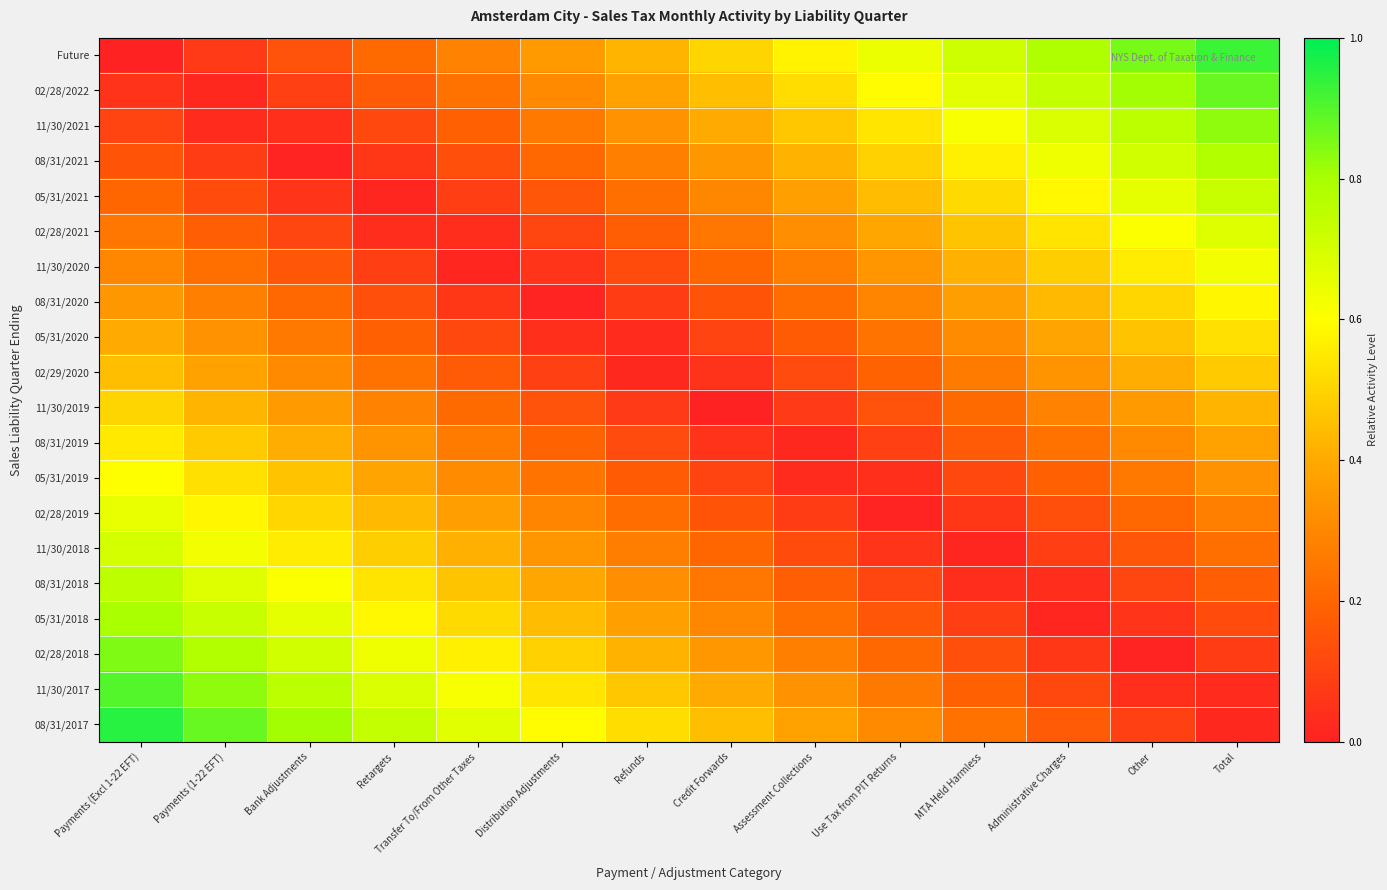

Reading left to right, transcribe all the data shown in this chart.

Future: Payments (Excl 1-22 EFT)=0.0	Payments (1-22 EFT)=0.1	Bank Adjustments=0.1	Retargets=0.2	Transfer To/From Other Taxes=0.3	Distribution Adjustments=0.4	Refunds=0.4	Credit Forwards=0.5	Assessment Collections=0.6	Use Tax from PIT Returns=0.6	MTA Held Harmless=0.7	Administrative Charges=0.8	Other=0.9	Total=0.9
02/28/2022: Payments (Excl 1-22 EFT)=0.1	Payments (1-22 EFT)=0.0	Bank Adjustments=0.1	Retargets=0.2	Transfer To/From Other Taxes=0.2	Distribution Adjustments=0.3	Refunds=0.4	Credit Forwards=0.5	Assessment Collections=0.5	Use Tax from PIT Returns=0.6	MTA Held Harmless=0.7	Administrative Charges=0.7	Other=0.8	Total=0.9
11/30/2021: Payments (Excl 1-22 EFT)=0.1	Payments (1-22 EFT)=0.0	Bank Adjustments=0.0	Retargets=0.1	Transfer To/From Other Taxes=0.2	Distribution Adjustments=0.3	Refunds=0.3	Credit Forwards=0.4	Assessment Collections=0.5	Use Tax from PIT Returns=0.5	MTA Held Harmless=0.6	Administrative Charges=0.7	Other=0.8	Total=0.8
08/31/2021: Payments (Excl 1-22 EFT)=0.1	Payments (1-22 EFT)=0.1	Bank Adjustments=0.0	Retargets=0.1	Transfer To/From Other Taxes=0.1	Distribution Adjustments=0.2	Refunds=0.3	Credit Forwards=0.3	Assessment Collections=0.4	Use Tax from PIT Returns=0.5	MTA Held Harmless=0.6	Administrative Charges=0.6	Other=0.7	Total=0.8
05/31/2021: Payments (Excl 1-22 EFT)=0.2	Payments (1-22 EFT)=0.1	Bank Adjustments=0.1	Retargets=0.0	Transfer To/From Other Taxes=0.1	Distribution Adjustments=0.2	Refunds=0.2	Credit Forwards=0.3	Assessment Collections=0.4	Use Tax from PIT Returns=0.4	MTA Held Harmless=0.5	Administrative Charges=0.6	Other=0.7	Total=0.7
02/28/2021: Payments (Excl 1-22 EFT)=0.2	Payments (1-22 EFT)=0.2	Bank Adjustments=0.1	Retargets=0.0	Transfer To/From Other Taxes=0.0	Distribution Adjustments=0.1	Refunds=0.2	Credit Forwards=0.2	Assessment Collections=0.3	Use Tax from PIT Returns=0.4	MTA Held Harmless=0.5	Administrative Charges=0.5	Other=0.6	Total=0.7
11/30/2020: Payments (Excl 1-22 EFT)=0.3	Payments (1-22 EFT)=0.2	Bank Adjustments=0.2	Retargets=0.1	Transfer To/From Other Taxes=0.0	Distribution Adjustments=0.1	Refunds=0.1	Credit Forwards=0.2	Assessment Collections=0.3	Use Tax from PIT Returns=0.3	MTA Held Harmless=0.4	Administrative Charges=0.5	Other=0.6	Total=0.6
08/31/2020: Payments (Excl 1-22 EFT)=0.3	Payments (1-22 EFT)=0.3	Bank Adjustments=0.2	Retargets=0.1	Transfer To/From Other Taxes=0.1	Distribution Adjustments=0.0	Refunds=0.1	Credit Forwards=0.2	Assessment Collections=0.2	Use Tax from PIT Returns=0.3	MTA Held Harmless=0.4	Administrative Charges=0.4	Other=0.5	Total=0.6
05/31/2020: Payments (Excl 1-22 EFT)=0.4	Payments (1-22 EFT)=0.3	Bank Adjustments=0.3	Retargets=0.2	Transfer To/From Other Taxes=0.1	Distribution Adjustments=0.0	Refunds=0.0	Credit Forwards=0.1	Assessment Collections=0.2	Use Tax from PIT Returns=0.2	MTA Held Harmless=0.3	Administrative Charges=0.4	Other=0.5	Total=0.5
02/29/2020: Payments (Excl 1-22 EFT)=0.5	Payments (1-22 EFT)=0.4	Bank Adjustments=0.3	Retargets=0.2	Transfer To/From Other Taxes=0.2	Distribution Adjustments=0.1	Refunds=0.0	Credit Forwards=0.0	Assessment Collections=0.1	Use Tax from PIT Returns=0.2	MTA Held Harmless=0.3	Administrative Charges=0.3	Other=0.4	Total=0.5
11/30/2019: Payments (Excl 1-22 EFT)=0.5	Payments (1-22 EFT)=0.4	Bank Adjustments=0.4	Retargets=0.3	Transfer To/From Other Taxes=0.2	Distribution Adjustments=0.1	Refunds=0.1	Credit Forwards=0.0	Assessment Collections=0.1	Use Tax from PIT Returns=0.1	MTA Held Harmless=0.2	Administrative Charges=0.3	Other=0.4	Total=0.4
08/31/2019: Payments (Excl 1-22 EFT)=0.6	Payments (1-22 EFT)=0.5	Bank Adjustments=0.4	Retargets=0.3	Transfer To/From Other Taxes=0.3	Distribution Adjustments=0.2	Refunds=0.1	Credit Forwards=0.1	Assessment Collections=0.0	Use Tax from PIT Returns=0.1	MTA Held Harmless=0.2	Administrative Charges=0.2	Other=0.3	Total=0.4
05/31/2019: Payments (Excl 1-22 EFT)=0.6	Payments (1-22 EFT)=0.5	Bank Adjustments=0.5	Retargets=0.4	Transfer To/From Other Taxes=0.3	Distribution Adjustments=0.2	Refunds=0.2	Credit Forwards=0.1	Assessment Collections=0.0	Use Tax from PIT Returns=0.0	MTA Held Harmless=0.1	Administrative Charges=0.2	Other=0.3	Total=0.3
02/28/2019: Payments (Excl 1-22 EFT)=0.7	Payments (1-22 EFT)=0.6	Bank Adjustments=0.5	Retargets=0.4	Transfer To/From Other Taxes=0.4	Distribution Adjustments=0.3	Refunds=0.2	Credit Forwards=0.2	Assessment Collections=0.1	Use Tax from PIT Returns=0.0	MTA Held Harmless=0.1	Administrative Charges=0.1	Other=0.2	Total=0.3
11/30/2018: Payments (Excl 1-22 EFT)=0.7	Payments (1-22 EFT)=0.6	Bank Adjustments=0.6	Retargets=0.5	Transfer To/From Other Taxes=0.4	Distribution Adjustments=0.3	Refunds=0.3	Credit Forwards=0.2	Assessment Collections=0.1	Use Tax from PIT Returns=0.1	MTA Held Harmless=0.0	Administrative Charges=0.1	Other=0.2	Total=0.2
08/31/2018: Payments (Excl 1-22 EFT)=0.8	Payments (1-22 EFT)=0.7	Bank Adjustments=0.6	Retargets=0.5	Transfer To/From Other Taxes=0.5	Distribution Adjustments=0.4	Refunds=0.3	Credit Forwards=0.2	Assessment Collections=0.2	Use Tax from PIT Returns=0.1	MTA Held Harmless=0.0	Administrative Charges=0.0	Other=0.1	Total=0.2
05/31/2018: Payments (Excl 1-22 EFT)=0.8	Payments (1-22 EFT)=0.7	Bank Adjustments=0.7	Retargets=0.6	Transfer To/From Other Taxes=0.5	Distribution Adjustments=0.4	Refunds=0.4	Credit Forwards=0.3	Assessment Collections=0.2	Use Tax from PIT Returns=0.2	MTA Held Harmless=0.1	Administrative Charges=0.0	Other=0.1	Total=0.1
02/28/2018: Payments (Excl 1-22 EFT)=0.8	Payments (1-22 EFT)=0.8	Bank Adjustments=0.7	Retargets=0.6	Transfer To/From Other Taxes=0.6	Distribution Adjustments=0.5	Refunds=0.4	Credit Forwards=0.3	Assessment Collections=0.3	Use Tax from PIT Returns=0.2	MTA Held Harmless=0.1	Administrative Charges=0.1	Other=0.0	Total=0.1
11/30/2017: Payments (Excl 1-22 EFT)=0.9	Payments (1-22 EFT)=0.8	Bank Adjustments=0.8	Retargets=0.7	Transfer To/From Other Taxes=0.6	Distribution Adjustments=0.5	Refunds=0.5	Credit Forwards=0.4	Assessment Collections=0.3	Use Tax from PIT Returns=0.3	MTA Held Harmless=0.2	Administrative Charges=0.1	Other=0.0	Total=0.0
08/31/2017: Payments (Excl 1-22 EFT)=0.9	Payments (1-22 EFT)=0.9	Bank Adjustments=0.8	Retargets=0.7	Transfer To/From Other Taxes=0.7	Distribution Adjustments=0.6	Refunds=0.5	Credit Forwards=0.4	Assessment Collections=0.4	Use Tax from PIT Returns=0.3	MTA Held Harmless=0.2	Administrative Charges=0.2	Other=0.1	Total=0.0